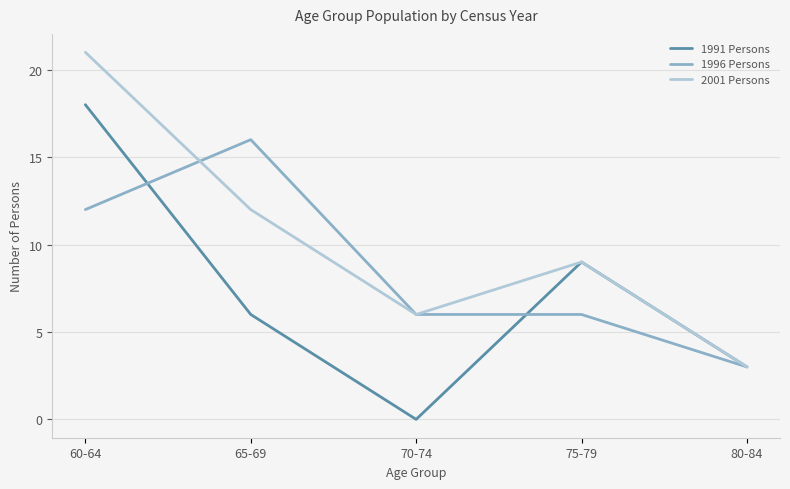

Between which two adjacent categories do 1991 Persons and 1996 Persons first intersect?

60-64 and 65-69